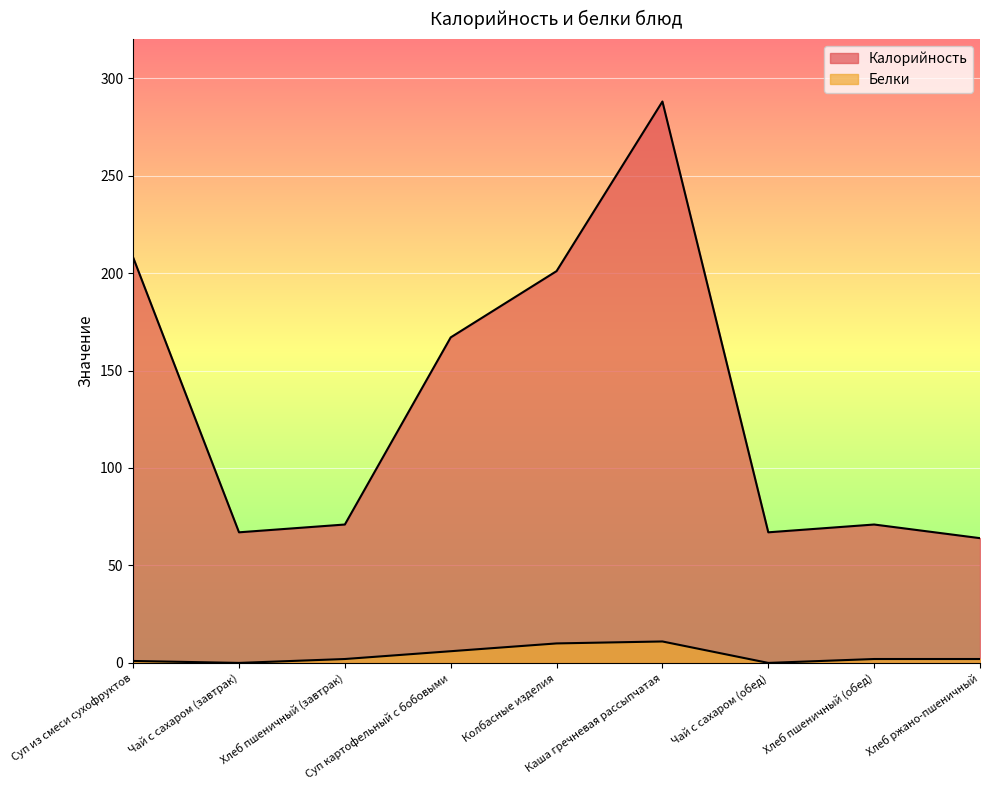

How many categories are shown in the chart?

9